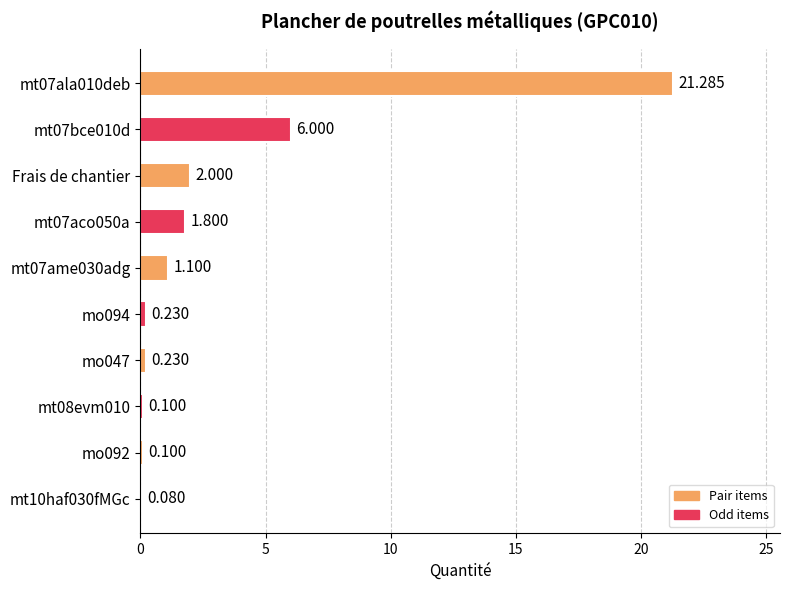

Which has a higher value, Frais de chantier or mo092?

Frais de chantier